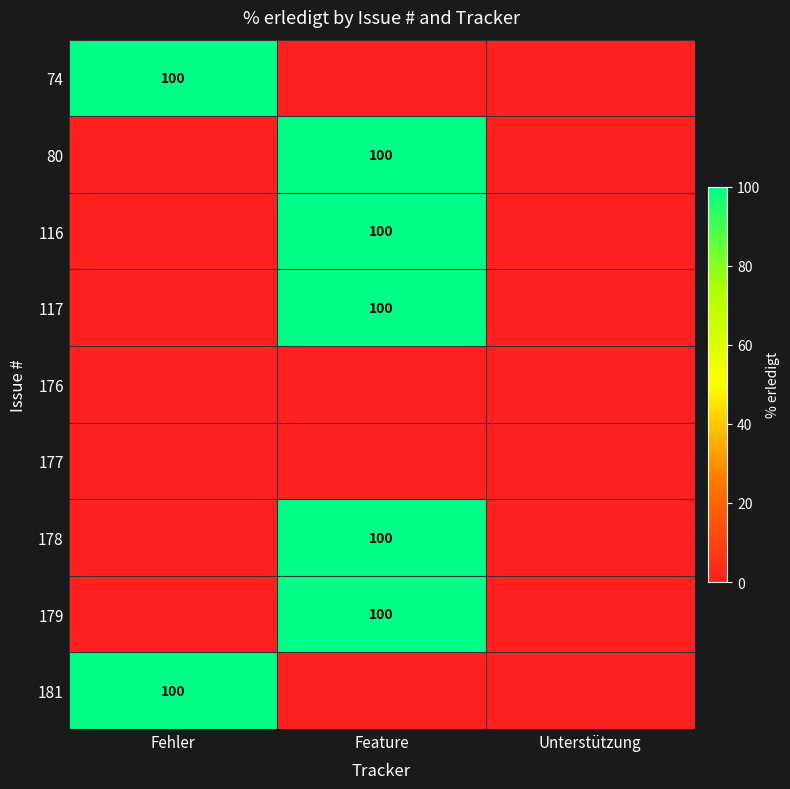

The value of 80 at Feature is 100. True or false?

True